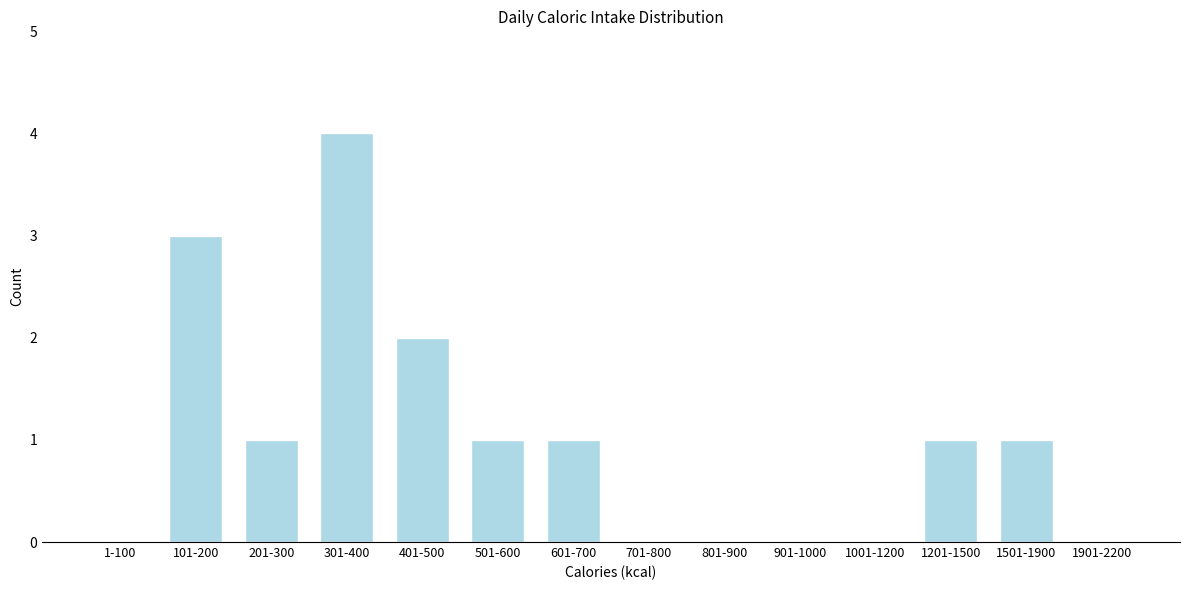

Reading left to right, what are all the values shown in this chart?

1-100=0	101-200=3	201-300=1	301-400=4	401-500=2	501-600=1	601-700=1	701-800=0	801-900=0	901-1000=0	1001-1200=0	1201-1500=1	1501-1900=1	1901-2200=0